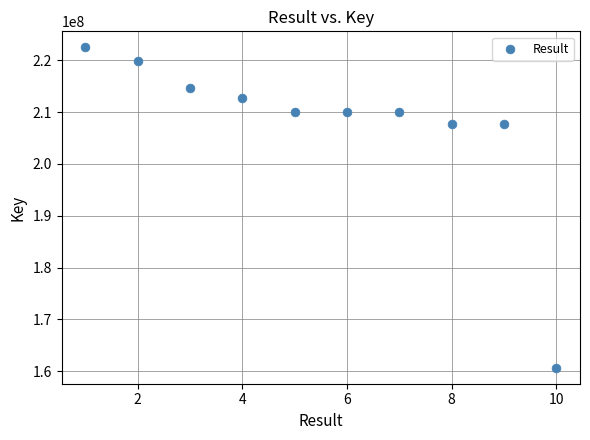

What is the average X value?

6